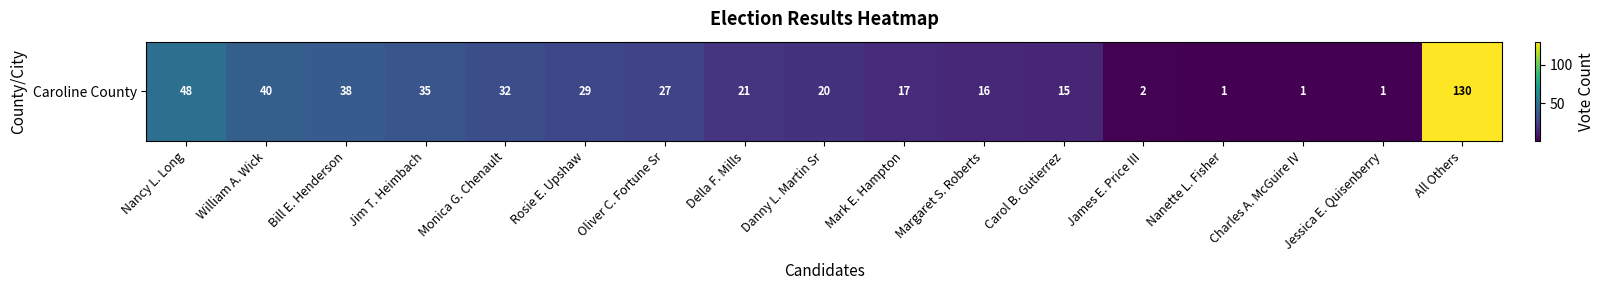

True or false: the data shows 14 at William A. Wick.

False